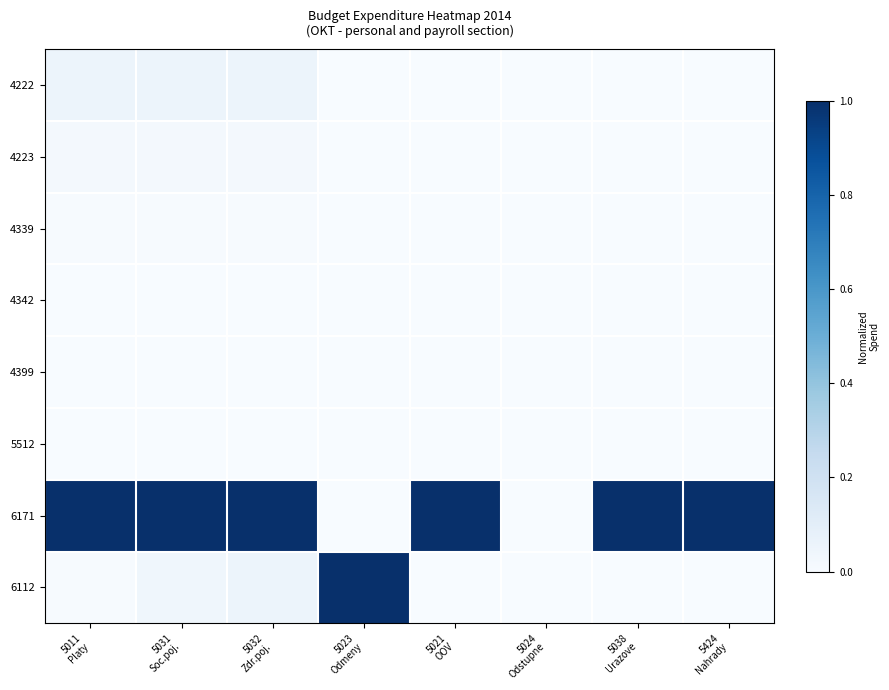

Reading left to right, what are all the values shown in this chart?

4222: 5011
Platy=0.1	5031
Soc.poj.=0.1	5032
Zdr.poj.=0.1	5023
Odmeny=0.0	5021
OOV=0.0	5024
Odstupne=0.0	5038
Urazove=0.0	5424
Nahrady=0.0
4223: 5011
Platy=0.0	5031
Soc.poj.=0.0	5032
Zdr.poj.=0.0	5023
Odmeny=0.0	5021
OOV=0.0	5024
Odstupne=0.0	5038
Urazove=0.0	5424
Nahrady=0.0
4339: 5011
Platy=0.0	5031
Soc.poj.=0.0	5032
Zdr.poj.=0.0	5023
Odmeny=0.0	5021
OOV=0.0	5024
Odstupne=0.0	5038
Urazove=0.0	5424
Nahrady=0.0
4342: 5011
Platy=0.0	5031
Soc.poj.=0.0	5032
Zdr.poj.=0.0	5023
Odmeny=0.0	5021
OOV=0.0	5024
Odstupne=0.0	5038
Urazove=0.0	5424
Nahrady=0.0
4399: 5011
Platy=0.0	5031
Soc.poj.=0.0	5032
Zdr.poj.=0.0	5023
Odmeny=0.0	5021
OOV=0.0	5024
Odstupne=0.0	5038
Urazove=0.0	5424
Nahrady=0.0
5512: 5011
Platy=0.0	5031
Soc.poj.=0.0	5032
Zdr.poj.=0.0	5023
Odmeny=0.0	5021
OOV=0.0	5024
Odstupne=0.0	5038
Urazove=0.0	5424
Nahrady=0.0
6171: 5011
Platy=1.0	5031
Soc.poj.=1.0	5032
Zdr.poj.=1.0	5023
Odmeny=0.0	5021
OOV=1.0	5024
Odstupne=0.0	5038
Urazove=1.0	5424
Nahrady=1.0
6112: 5011
Platy=0.0	5031
Soc.poj.=0.0	5032
Zdr.poj.=0.1	5023
Odmeny=1.0	5021
OOV=0.0	5024
Odstupne=0.0	5038
Urazove=0.0	5424
Nahrady=0.0